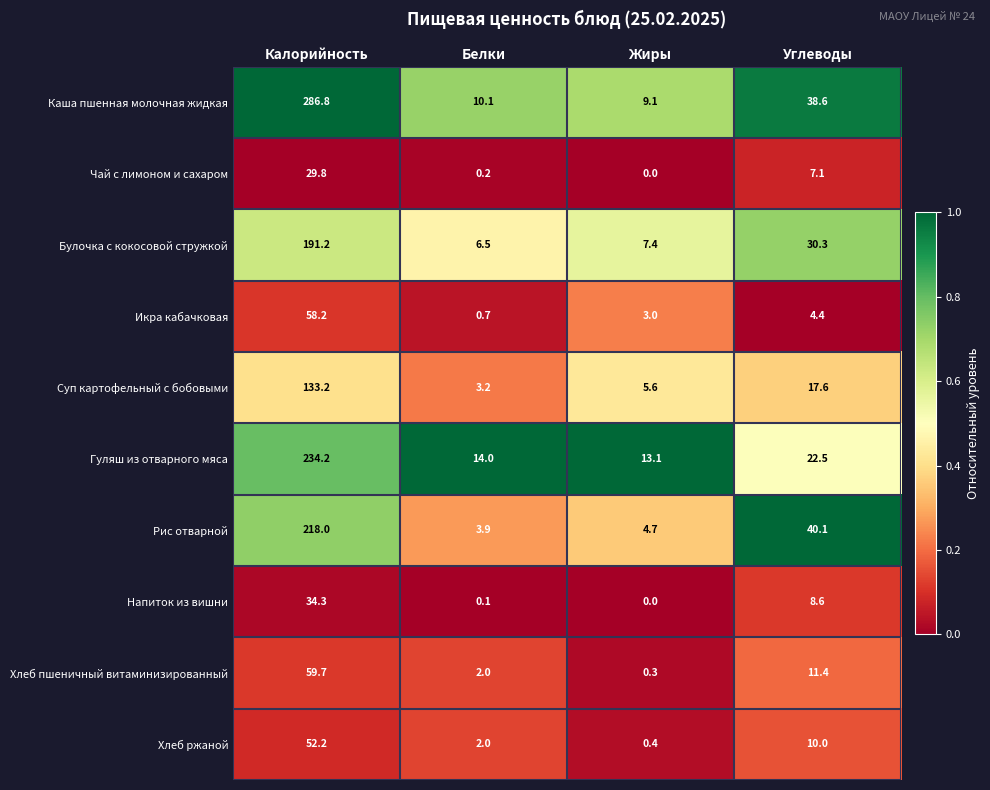

Where does the Напиток из вишни series first go above 8?

Калорийность